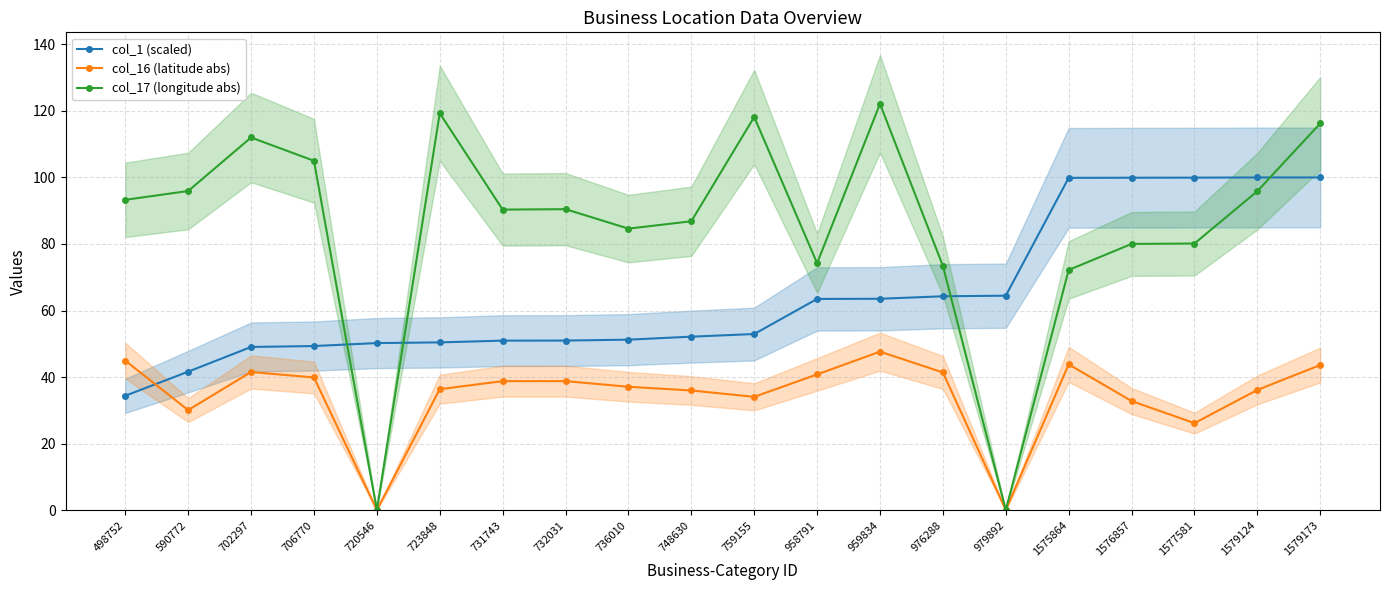

List the labels in order of col_1 (scaled) value, largest first.

1579173, 1579124, 1577581, 1576857, 1575864, 979892, 976288, 959834, 958791, 759155, 748630, 736010, 732031, 731743, 723848, 720546, 706770, 702297, 590772, 498752